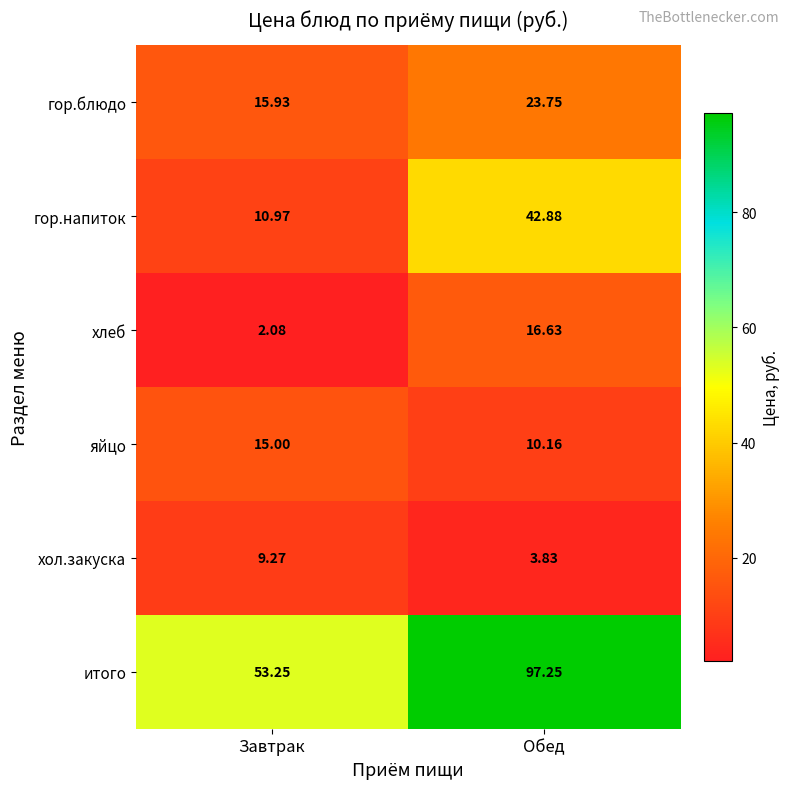

Which series has the widest spread of values?

итого